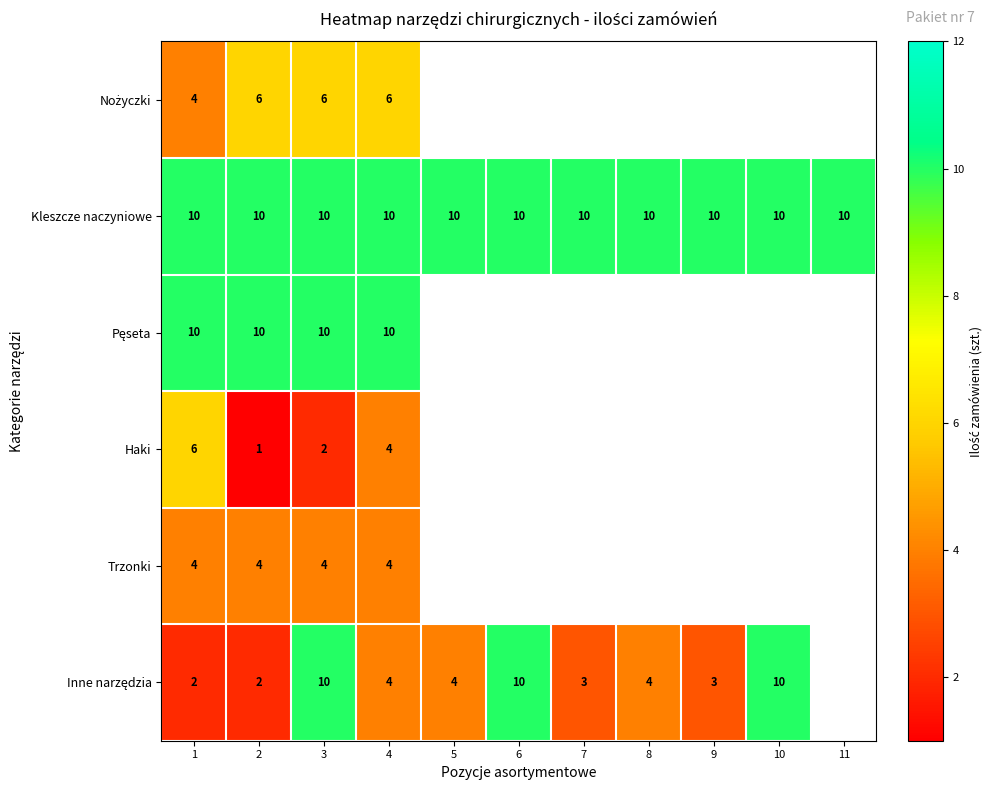

What is the spread (max minus min) of values at 2?

9